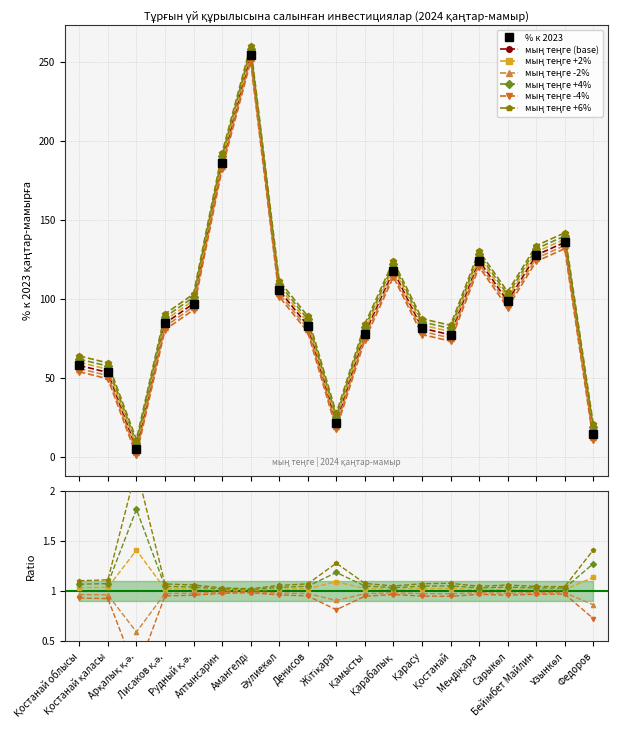

What is the difference between the values at Қарасу and Алтынсарин?

104.8